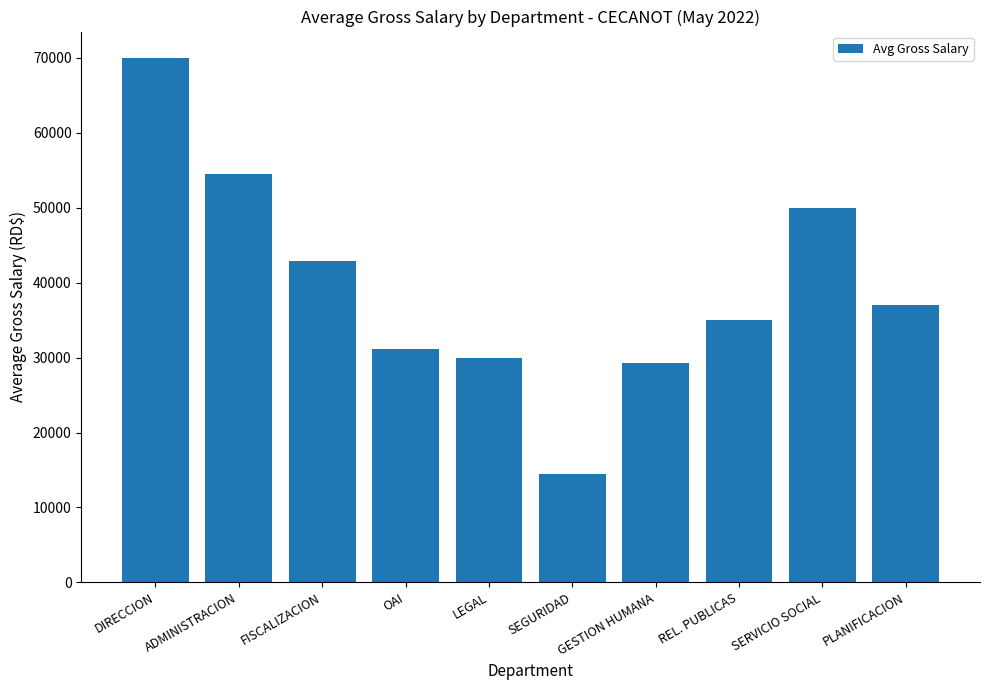

What is the ratio of the value at OAI to the value at FISCALIZACION?

0.7